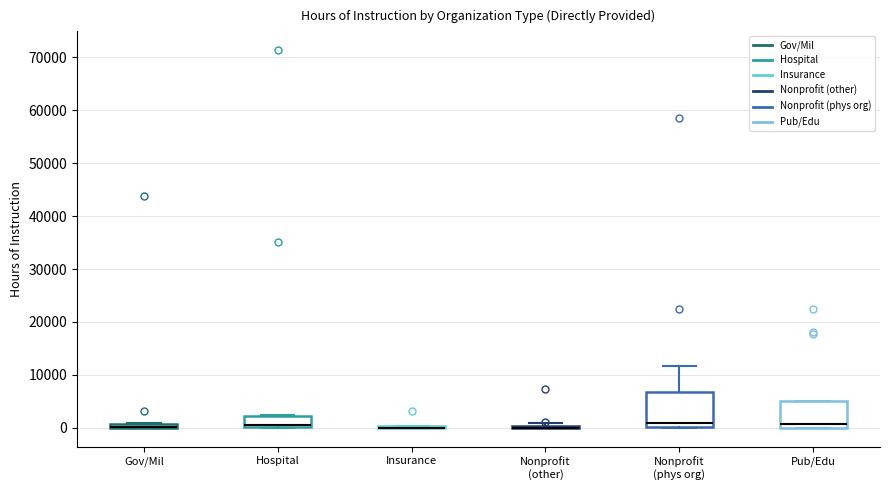

Which box is the tallest, from its lower edge to its upper edge?

Nonprofit (phys org)